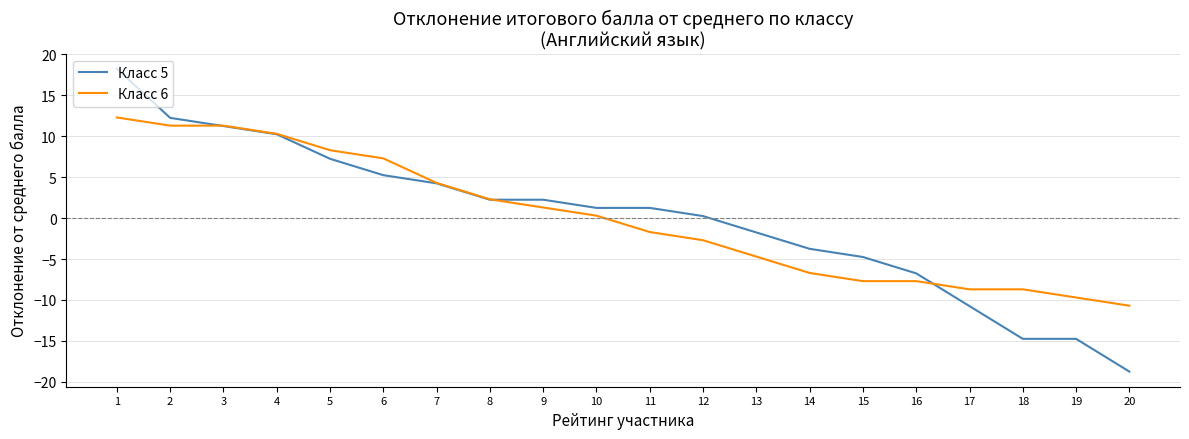

Which series has the largest range (max minus min)?

Класс 5